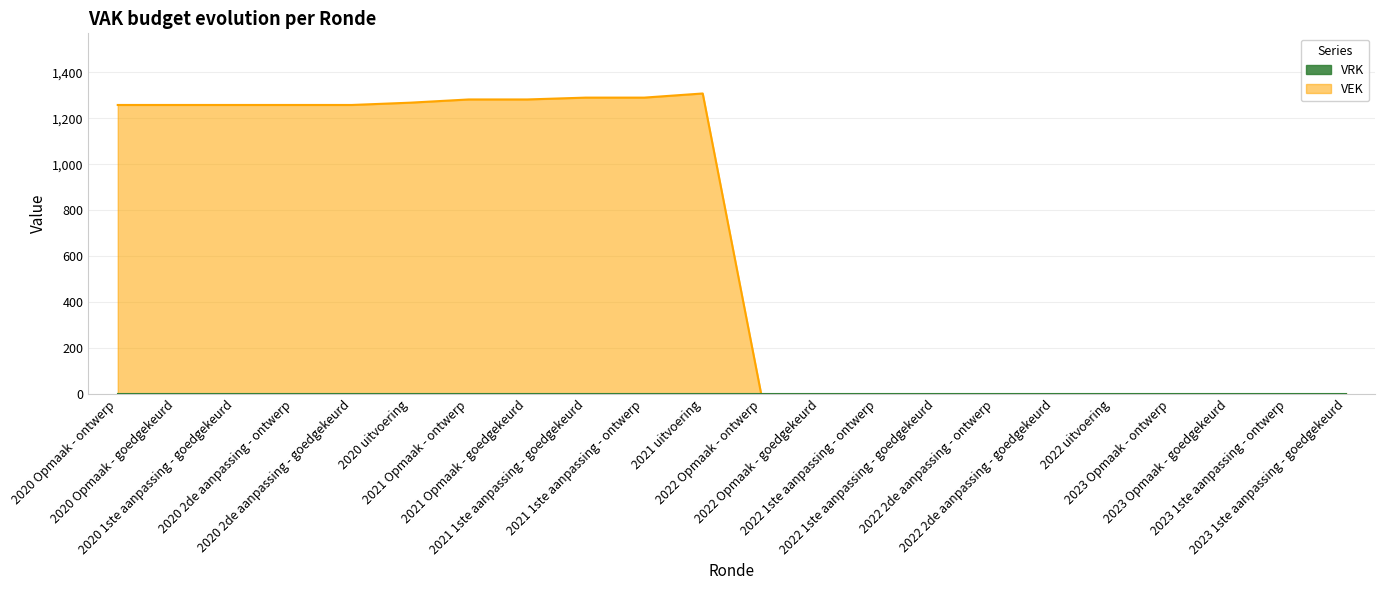

Reading right to left, what are all the values shown in this chart?

2023 1ste aanpassing - goedgekeurd=0	2023 1ste aanpassing - ontwerp=0	2023 Opmaak - goedgekeurd=0	2023 Opmaak - ontwerp=0	2022 uitvoering=0	2022 2de aanpassing - goedgekeurd=0	2022 2de aanpassing - ontwerp=0	2022 1ste aanpassing - goedgekeurd=0	2022 1ste aanpassing - ontwerp=0	2022 Opmaak - goedgekeurd=0	2022 Opmaak - ontwerp=0	2021 uitvoering=1308	2021 1ste aanpassing - ontwerp=1290	2021 1ste aanpassing - goedgekeurd=1290	2021 Opmaak - goedgekeurd=1282	2021 Opmaak - ontwerp=1282	2020 uitvoering=1268	2020 2de aanpassing - goedgekeurd=1258	2020 2de aanpassing - ontwerp=1258	2020 1ste aanpassing - goedgekeurd=1258	2020 Opmaak - goedgekeurd=1258	2020 Opmaak - ontwerp=1258